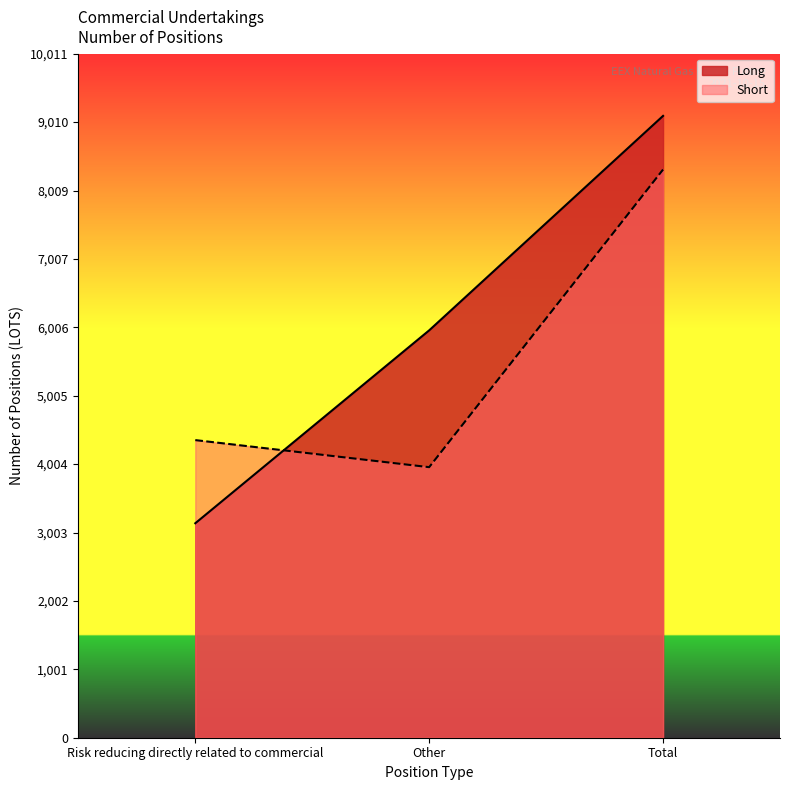

Reading right to left, what are all the values shown in this chart?

Long: Total=9101.2	Other=5962.2	Risk reducing directly related to commercial=3139.0
Short: Total=8315.9	Other=3959.9	Risk reducing directly related to commercial=4356.0